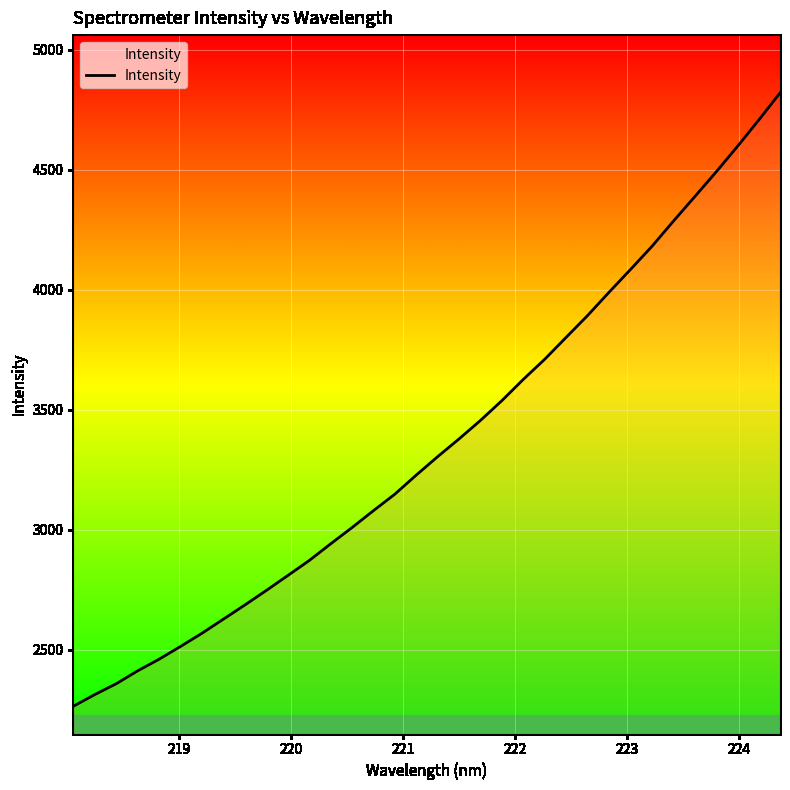

What is the maximum value shown in the chart?

4819.4